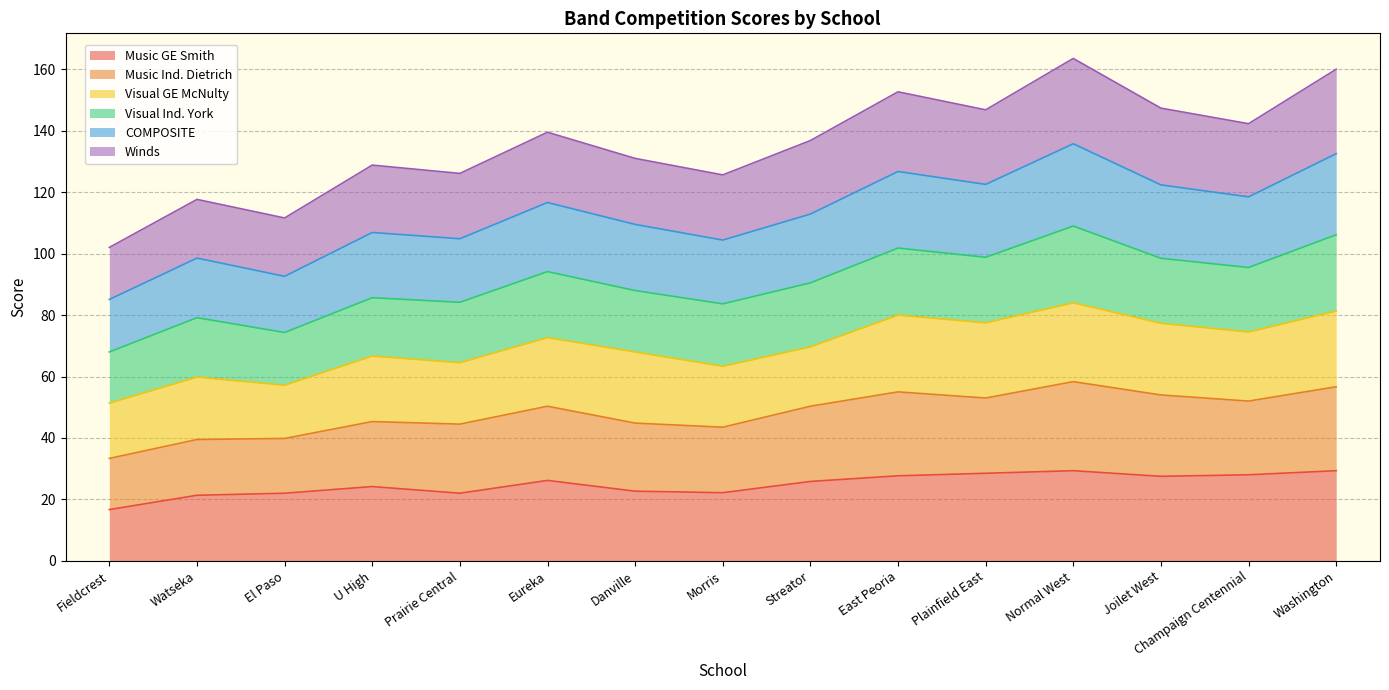

Is it true that Music GE Smith equals 22.0 at El Paso?

True